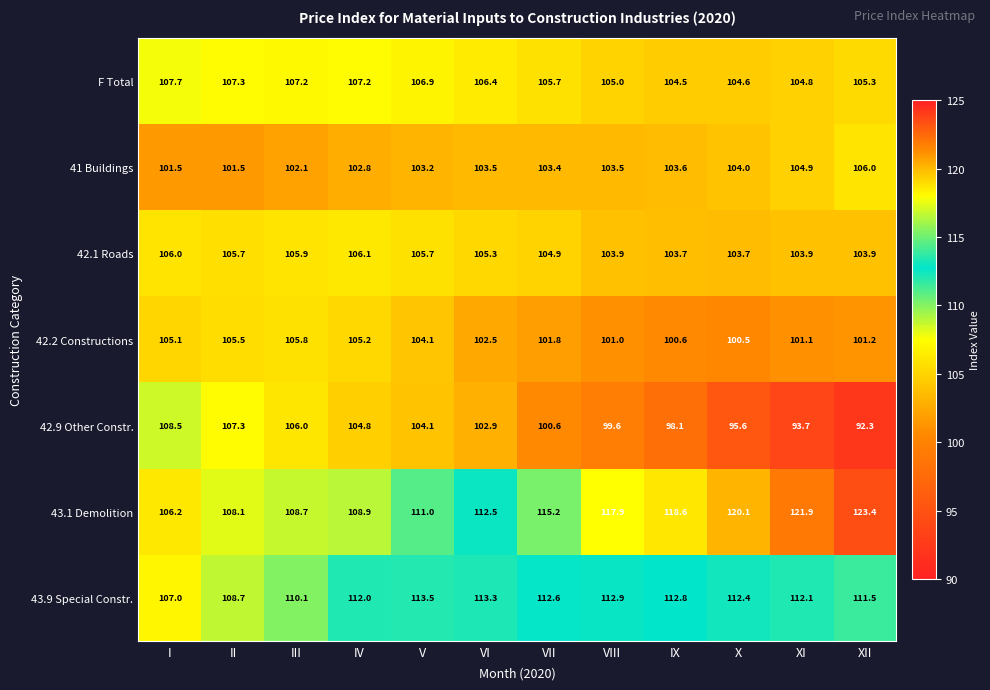

What value does the 42.1 Roads series have at III?

105.9